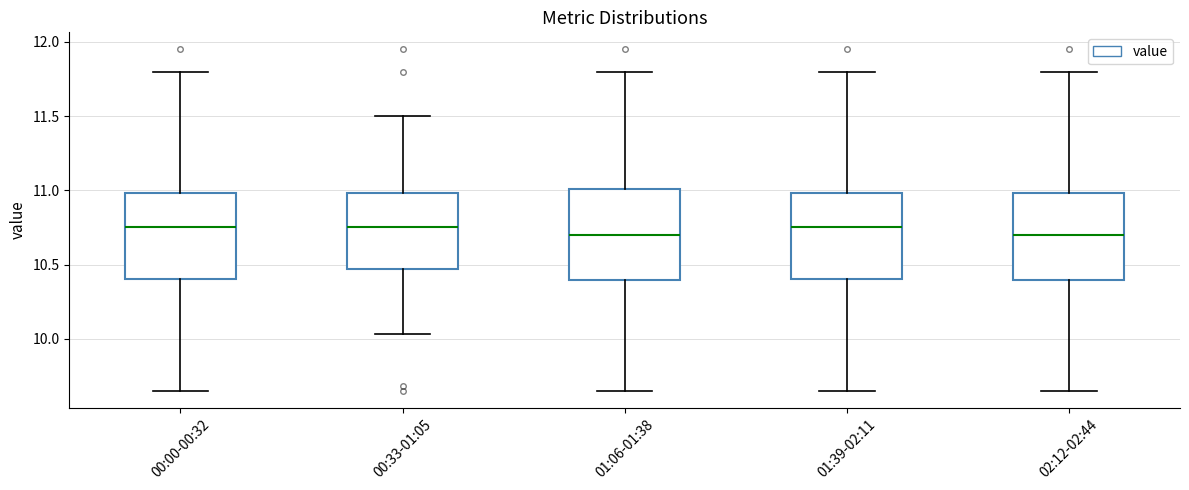

Where does the median line of the box for 02:12-02:44 sit on the y-axis? The values are not printed on the chart, so give them approximately, as read against the axis.

10.70